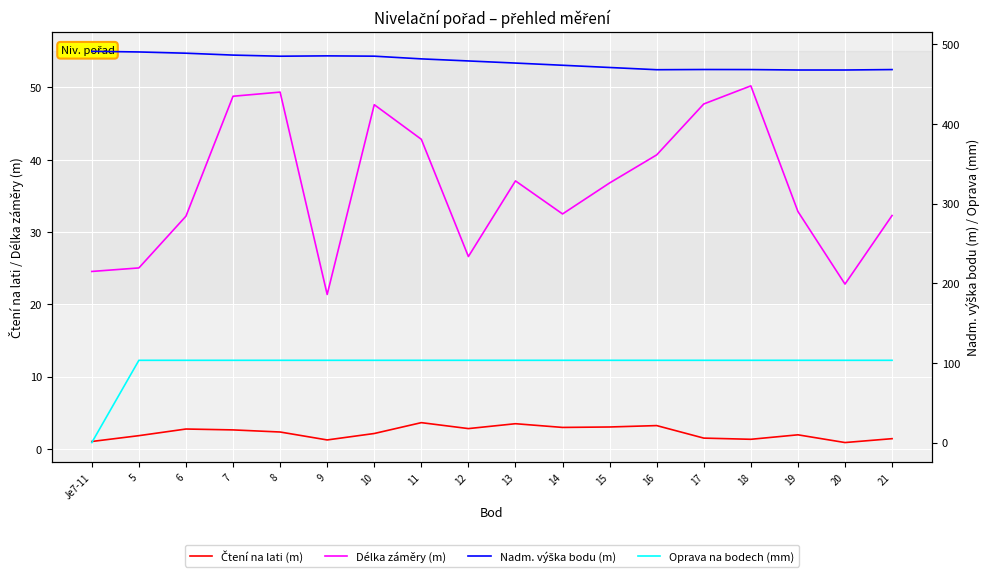

Reading left to right, transcribe all the data shown in this chart.

Čtení na lati (m): 1.0	1.8	2.7	2.6	2.3	1.2	2.1	3.6	2.8	3.5	3.0	3.0	3.2	1.5	1.3	1.9	0.9	1.4
Délka záměry (m): 24.5	25.0	32.2	48.8	49.4	21.4	47.6	42.8	26.6	37.1	32.5	36.8	40.7	47.7	50.2	32.8	22.8	32.3
Nadm. výška bodu (m): 491.2	490.4	488.8	486.4	485.0	485.5	485.1	481.7	479.1	476.4	473.7	470.9	468.1	468.3	468.2	467.7	467.7	468.2
Oprava na bodech (mm): 0.0	103.2	103.2	103.2	103.2	103.2	103.2	103.2	103.2	103.2	103.2	103.2	103.2	103.2	103.2	103.2	103.2	103.2